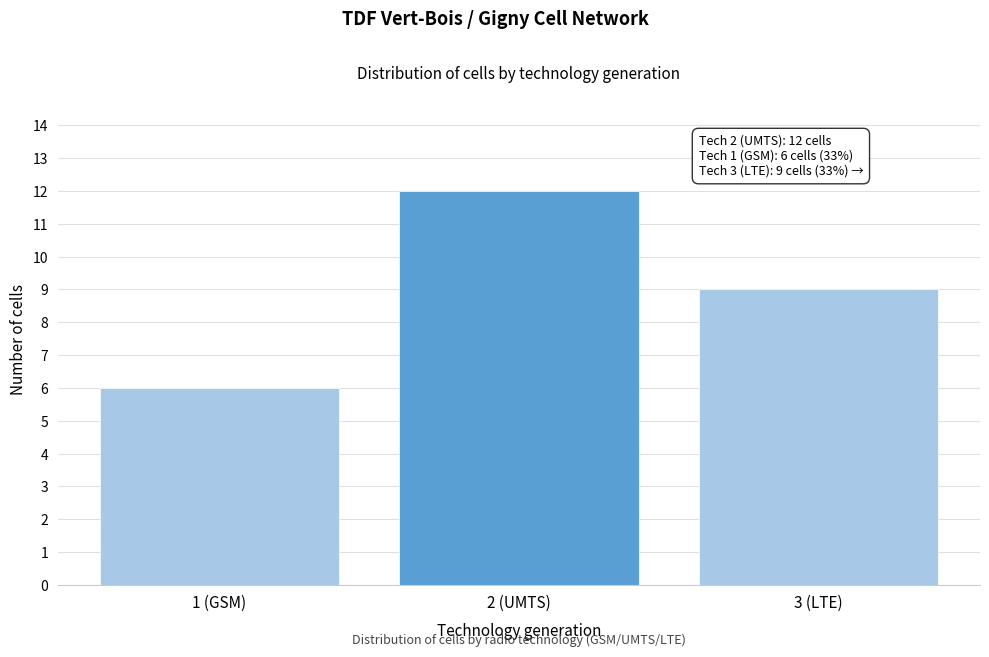

Reading left to right, what are all the values shown in this chart?

1 (GSM)=6	2 (UMTS)=12	3 (LTE)=9